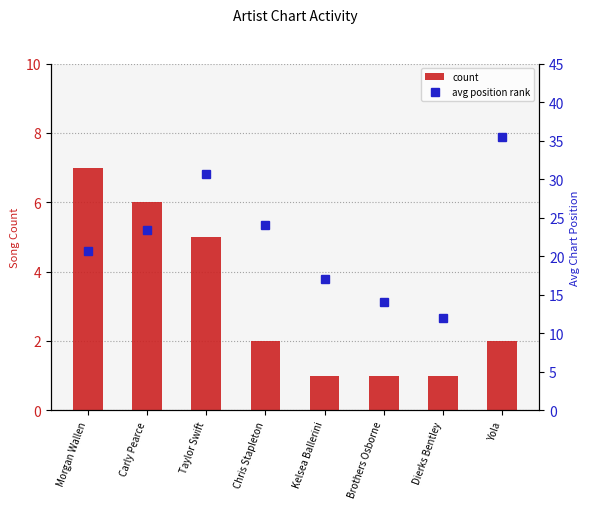

At how many categories does at least one series exceed 11?

8